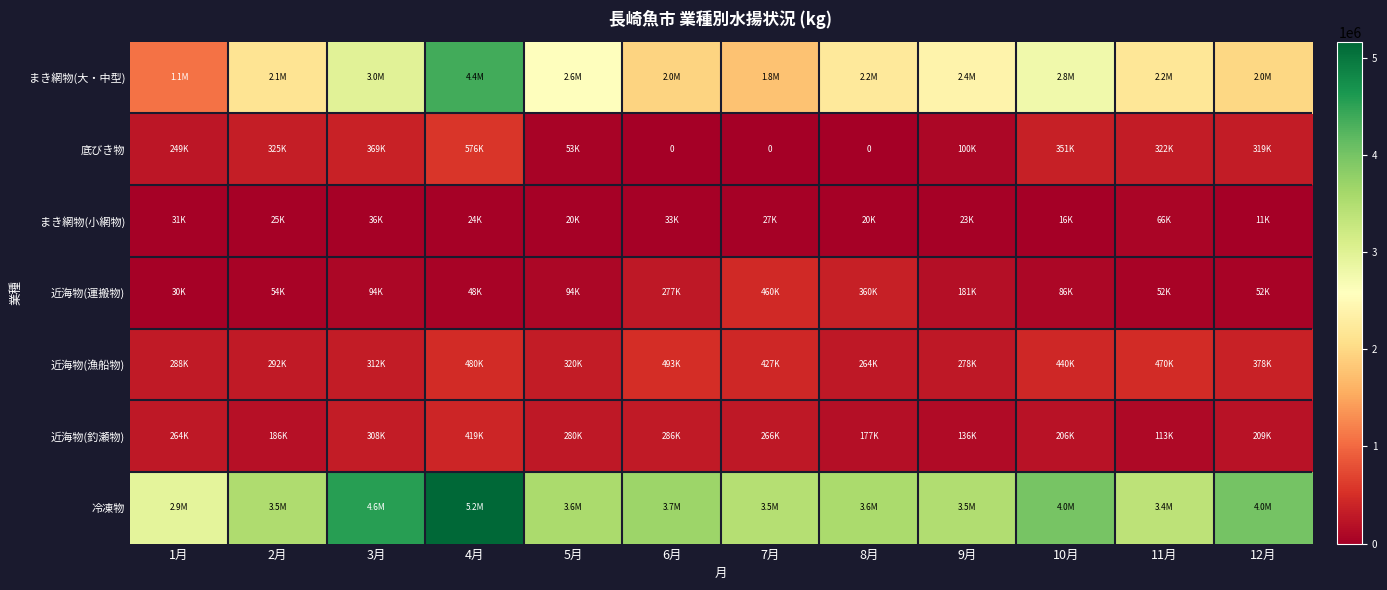

Which has a higher value, 11月 or 9月?

9月